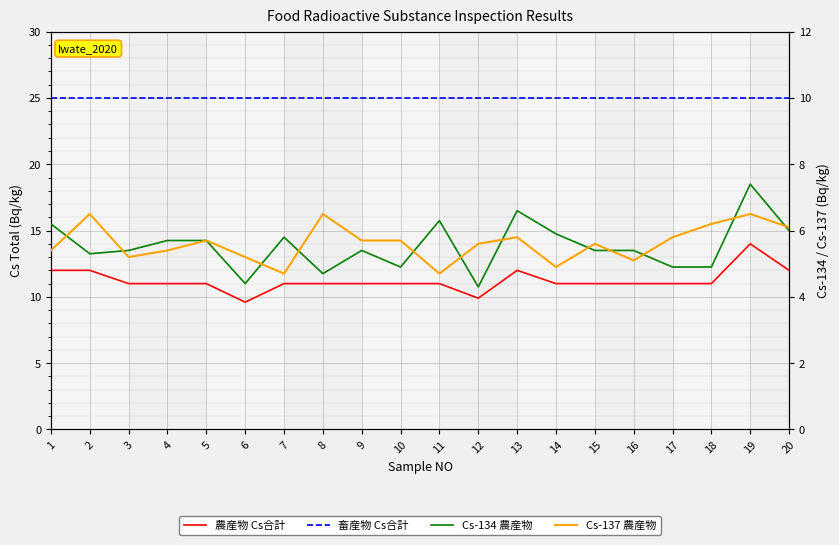

At 7, list the series in order from largest to smallest.

畜産物 Cs合計, 農産物 Cs合計, Cs-134 農産物, Cs-137 農産物